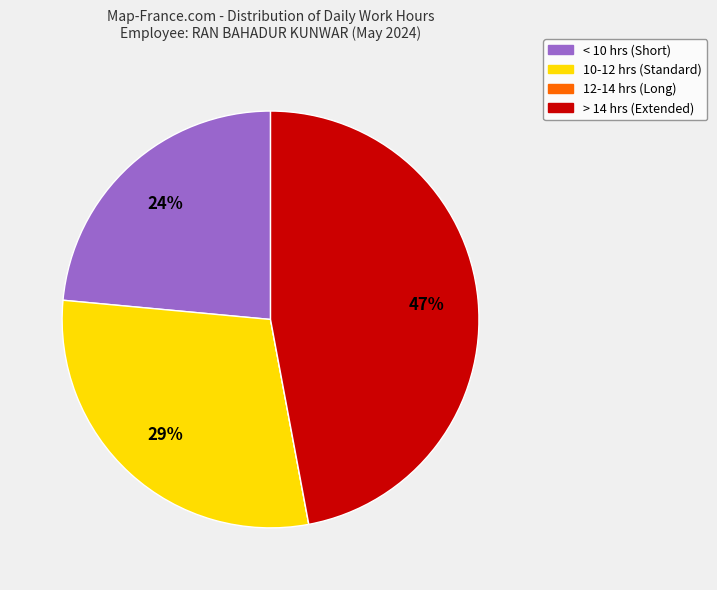

To the nearest percent, what is the difference between the largest and smallest slice percentages?

47%